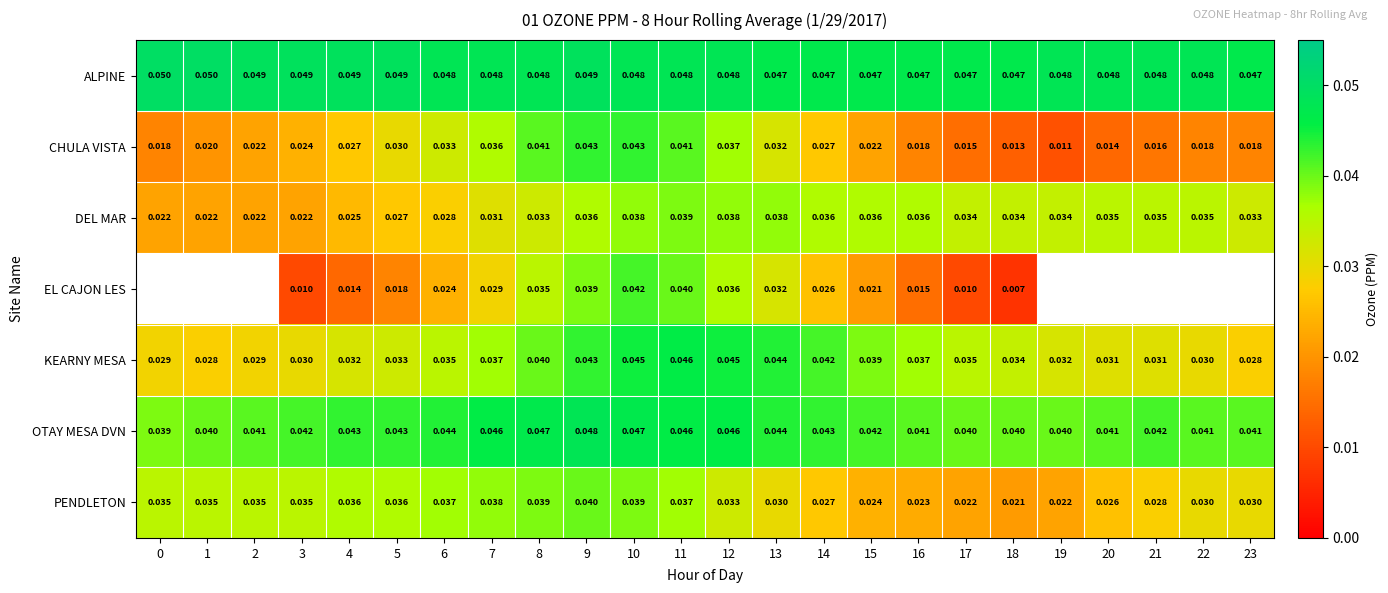

Between 12 and 10, which is larger?

12